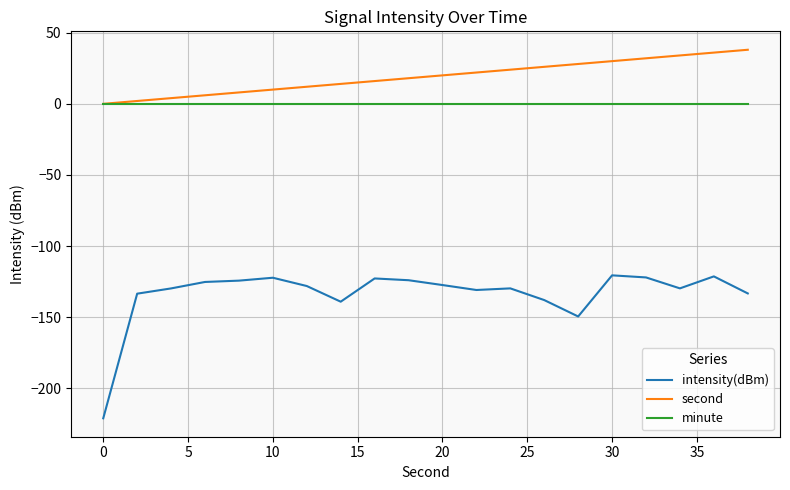

Rank the series by their maximum value, from lowest to highest.

intensity(dBm), minute, second